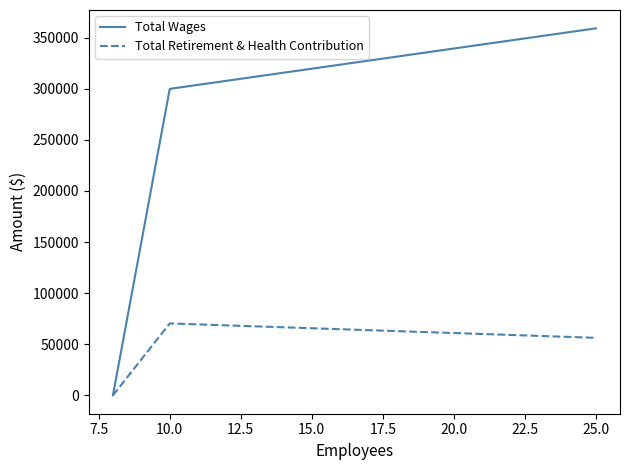

What is the highest value of the Total Retirement & Health Contribution series?

70350